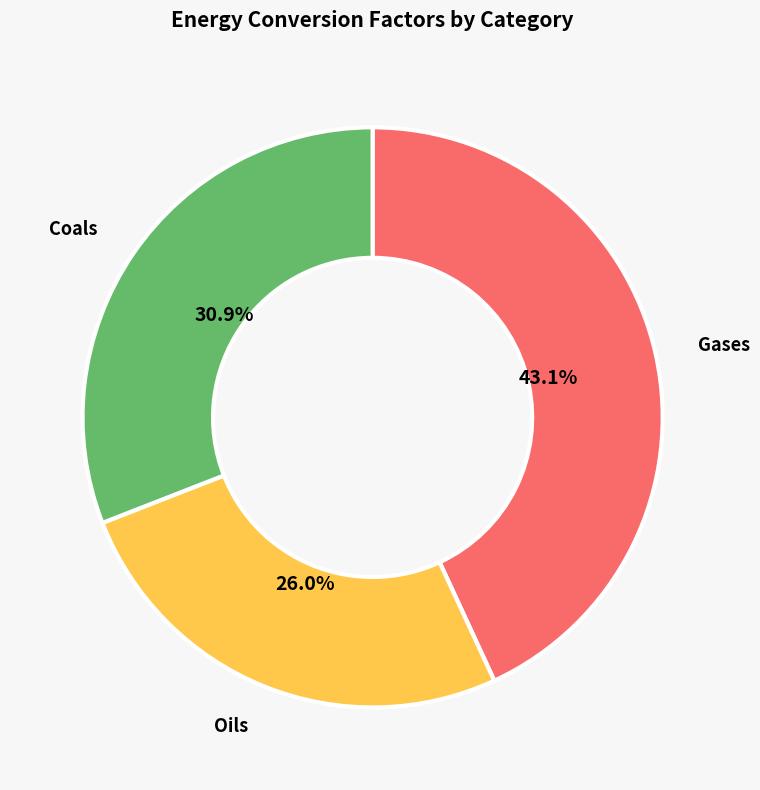

Does any single category account for the majority?

No